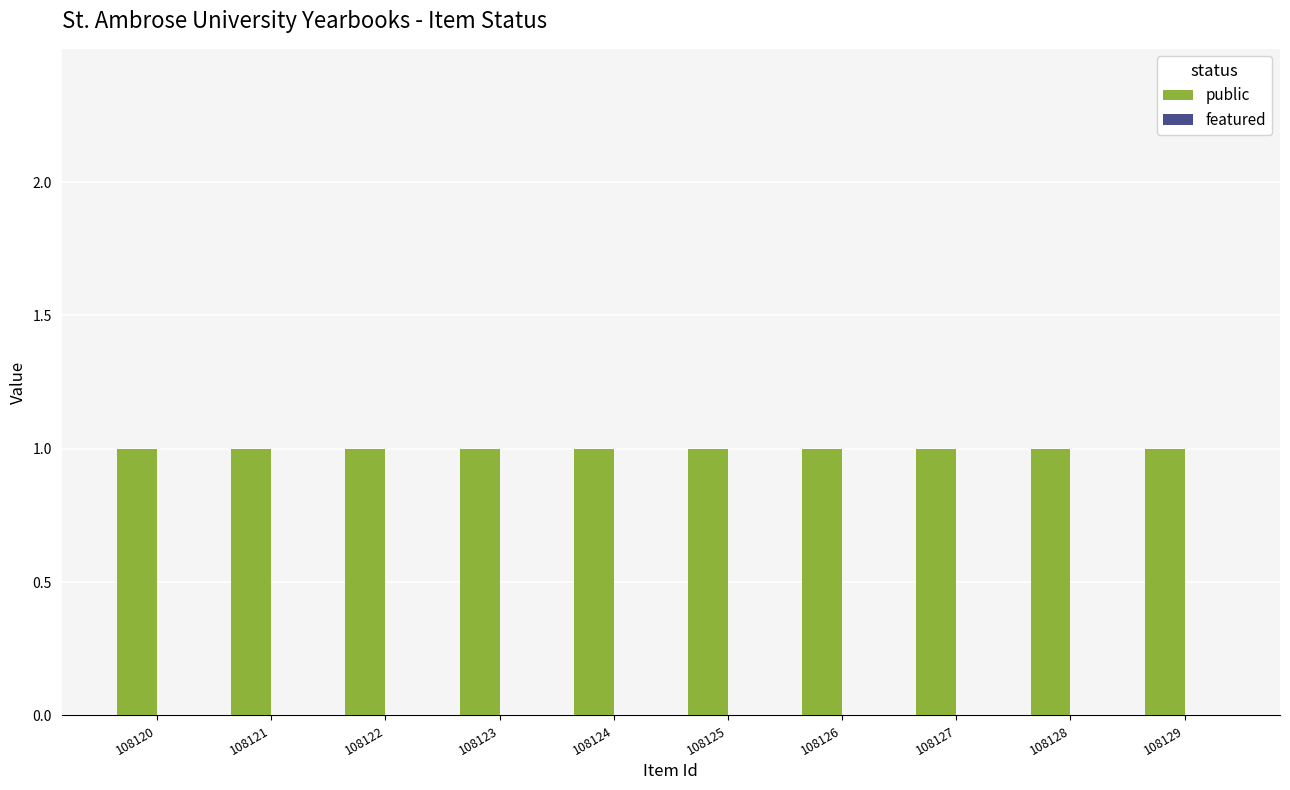

List the series in order of their peak value, highest first.

public, featured